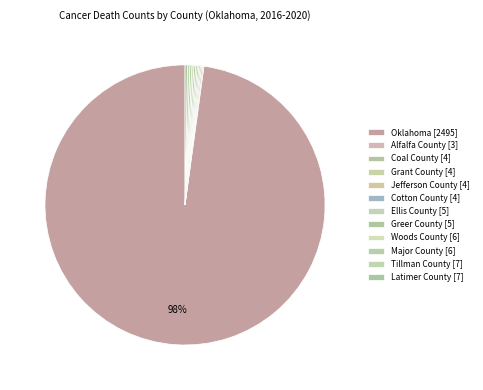

Is the sum of Cotton County and Greer County greater than half?

No